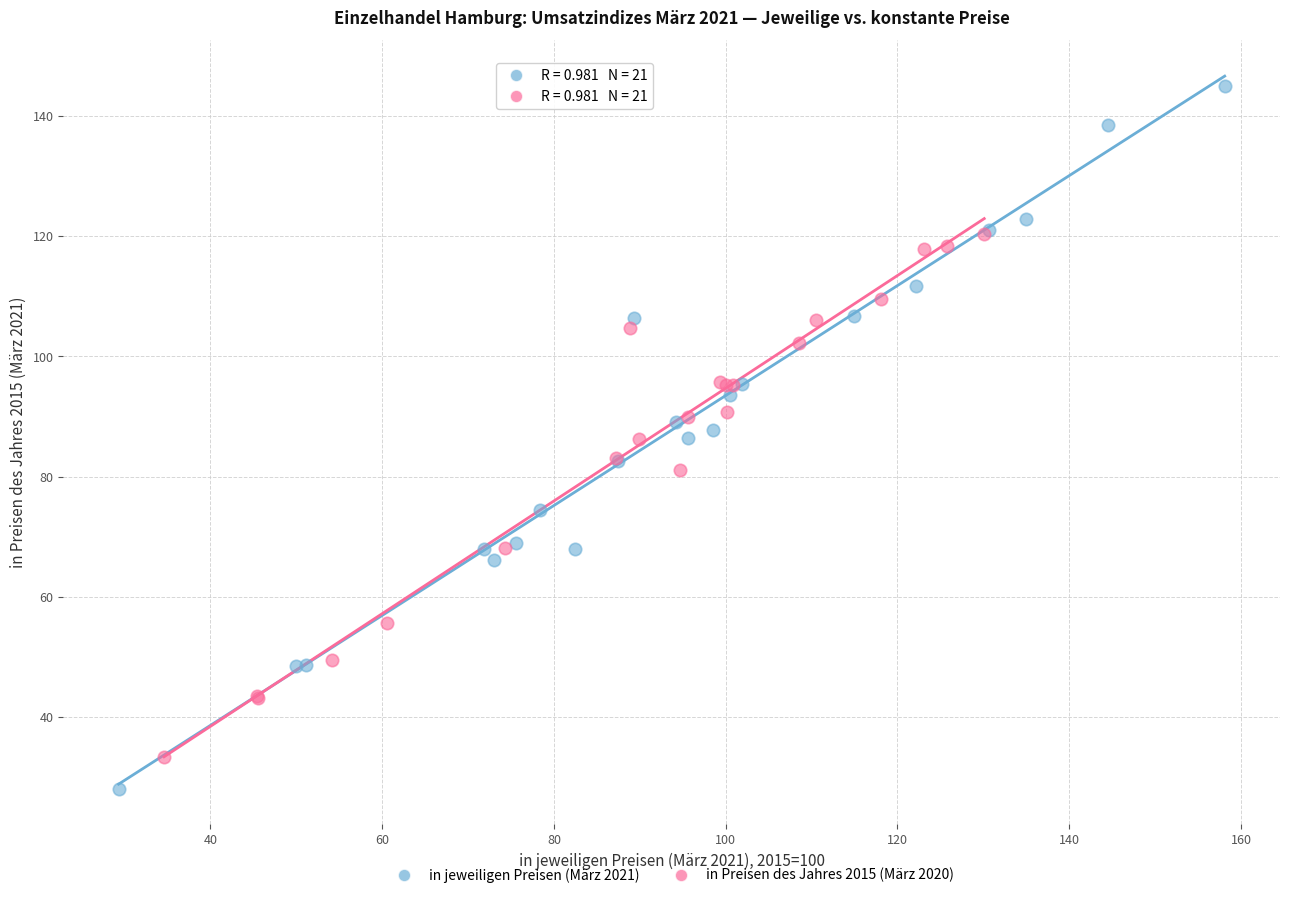

Which series has the largest Y range (max minus min)?

in jeweiligen Preisen (März 2021)